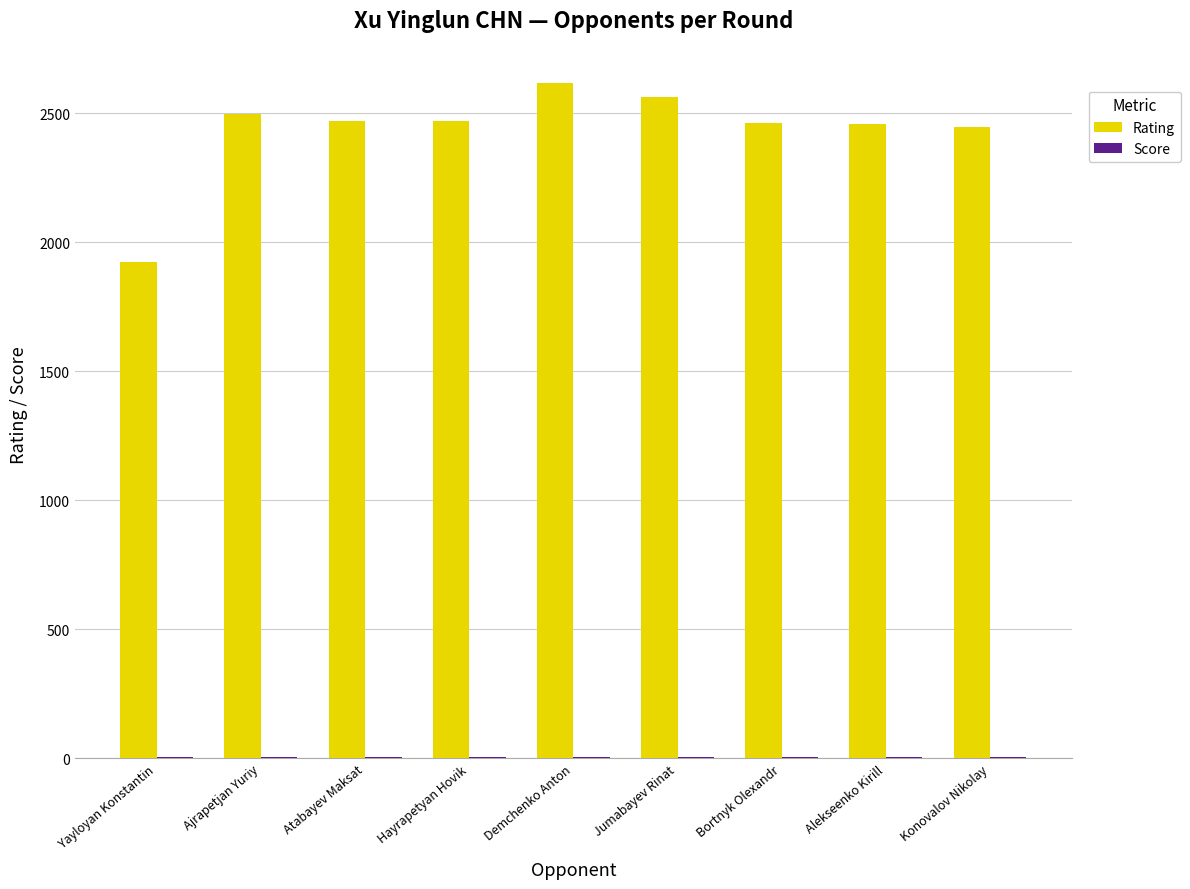

True or false: Rating has a value of 1254.5 at Demchenko Anton.

False